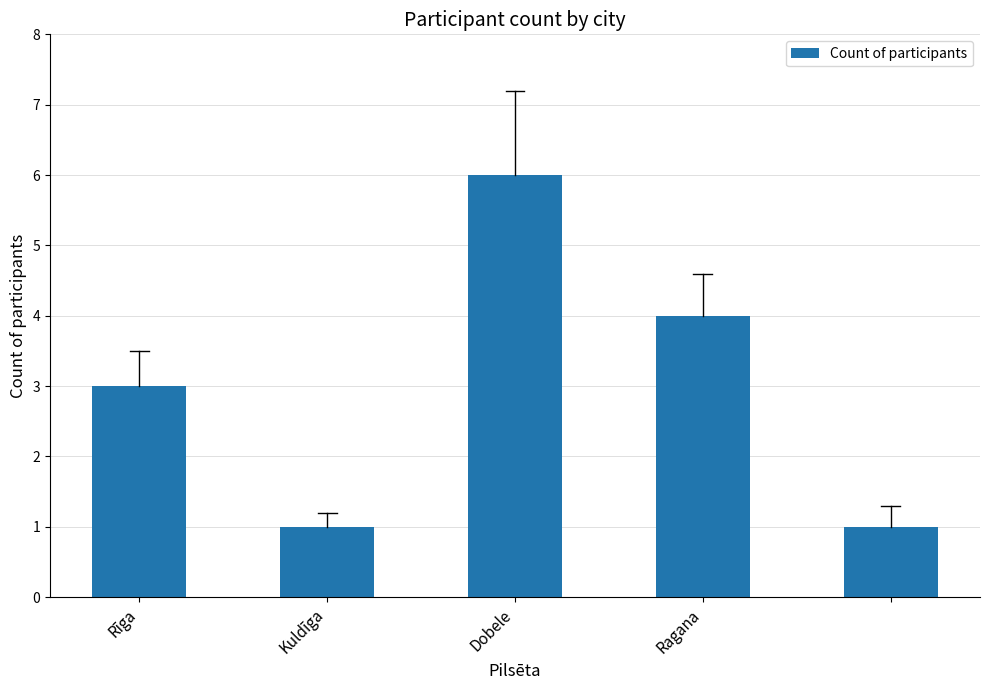

What is the maximum value shown in the chart?

6